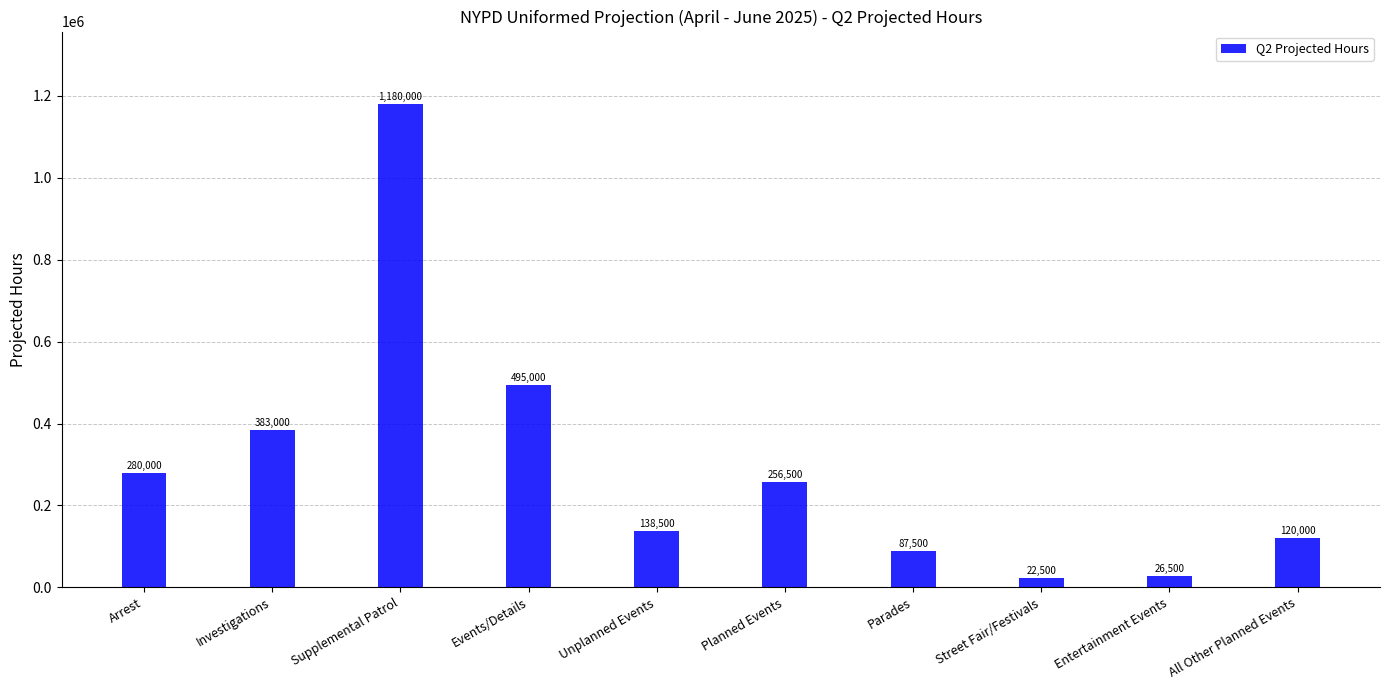

What is the value of the 8th bar from the left?

22500